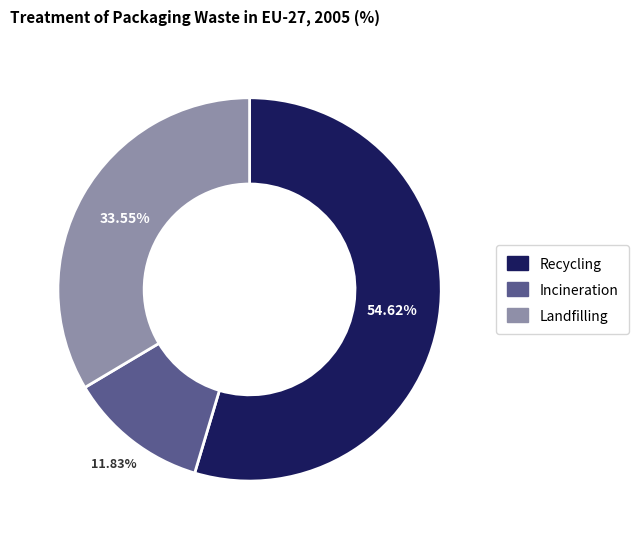

How much of the chart is everything except Landfilling?

66.5%